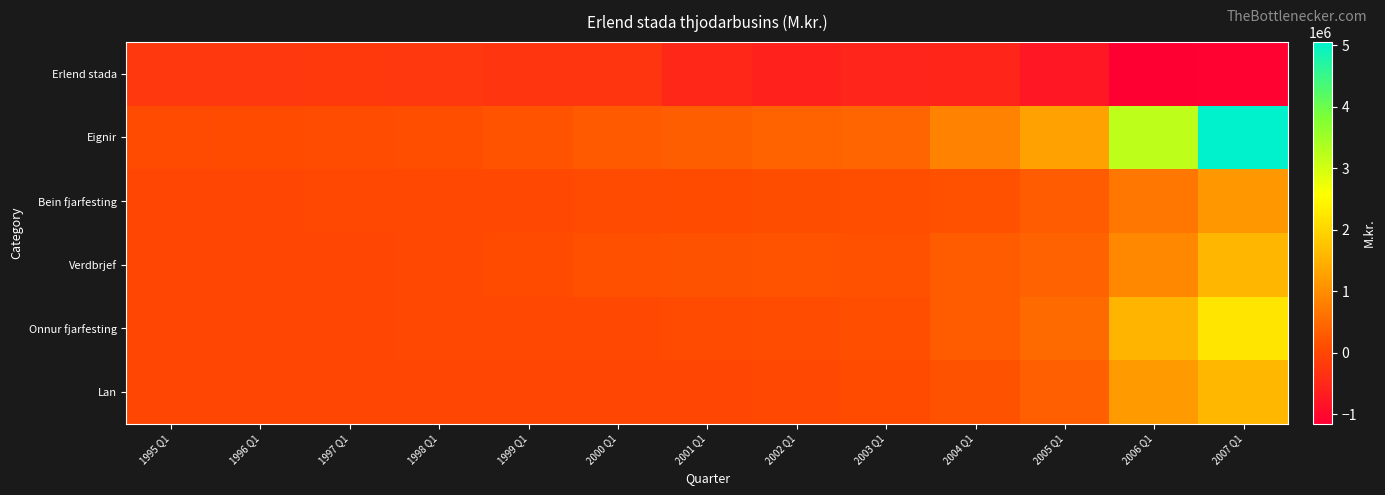

What is the spread (max minus min) of values at 2005 Q1?

2023303